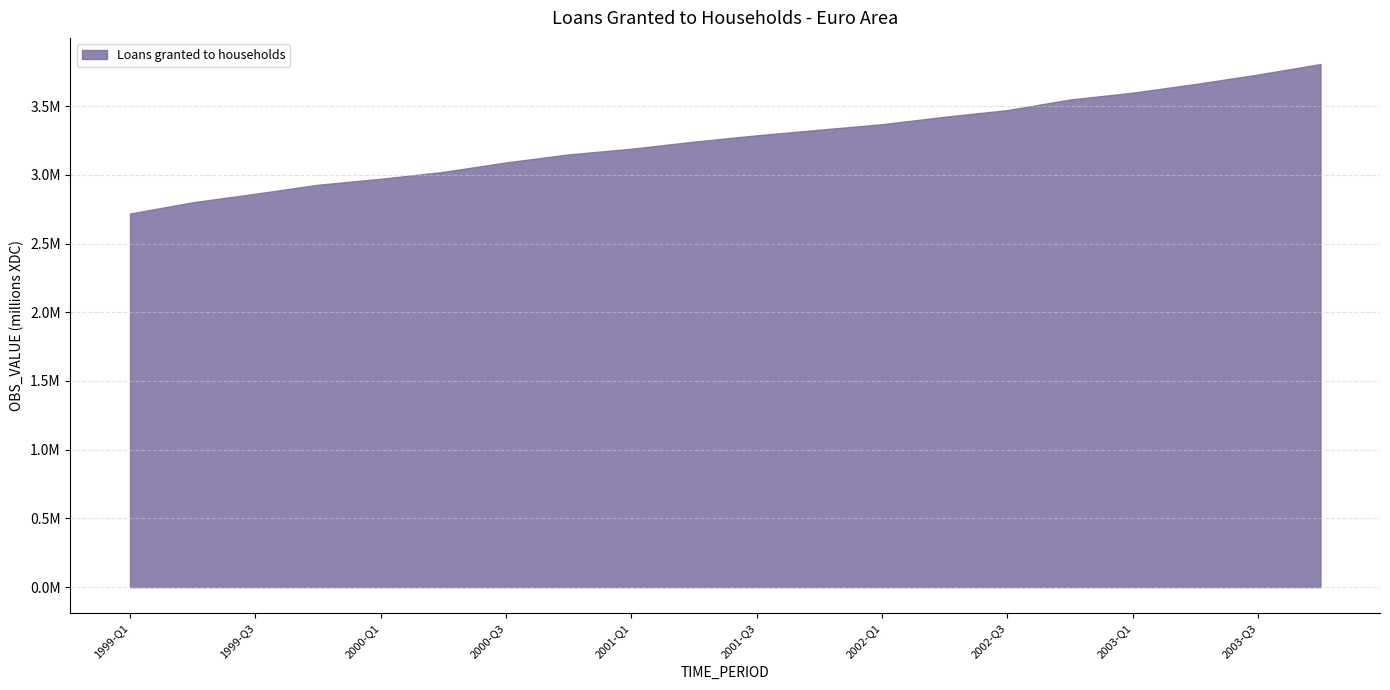

What is the change in value from 2000-Q2 to 2001-Q3?

+265946.8